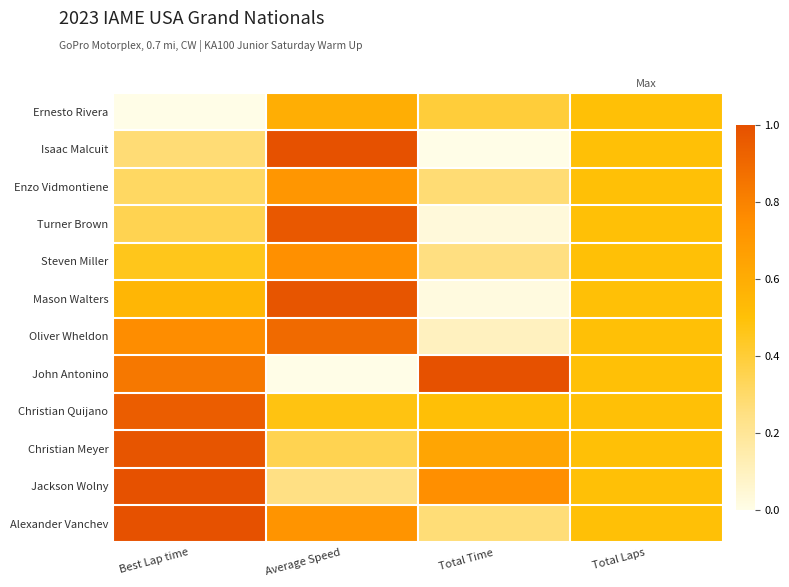

What is the greatest value displayed?

1.0